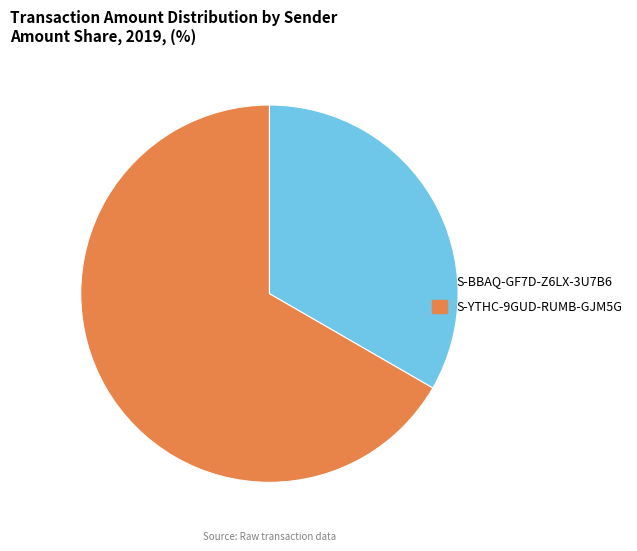

The S-BBAQ-GF7D-Z6LX-3U7B6 slice represents 27% of the pie. True or false?

False